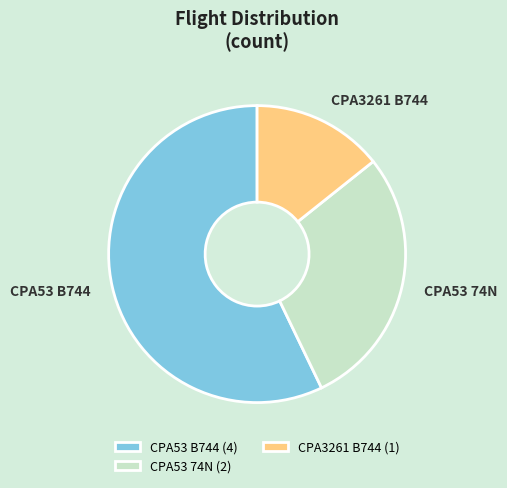

Count the number of slices in the pie.

3